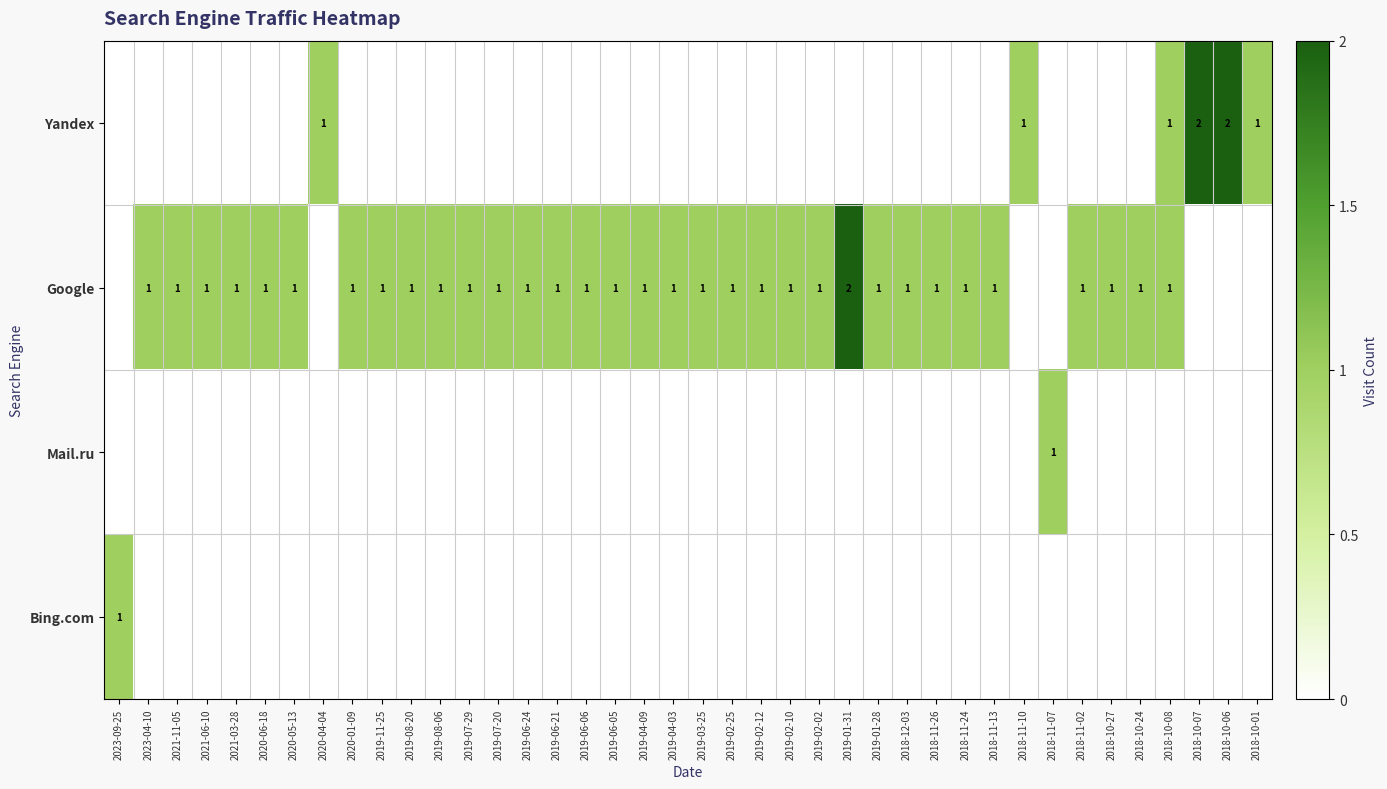

The Google series shows 1 at 2019-01-28. True or false?

True